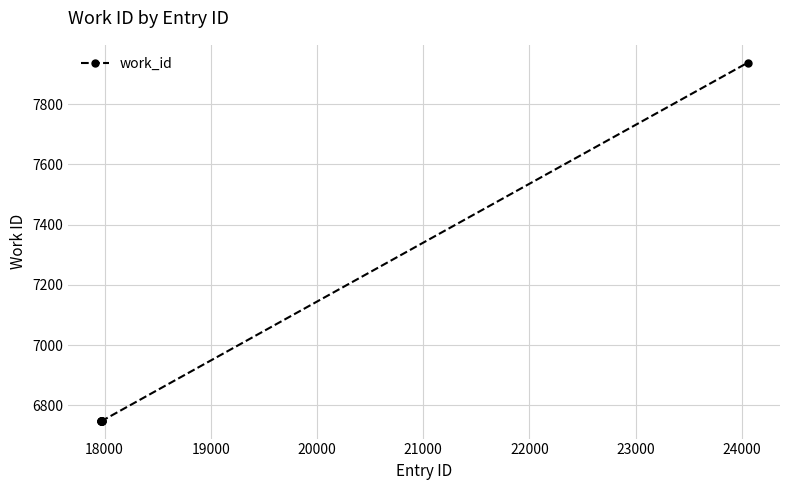

Does the chart have visible grid lines?

Yes